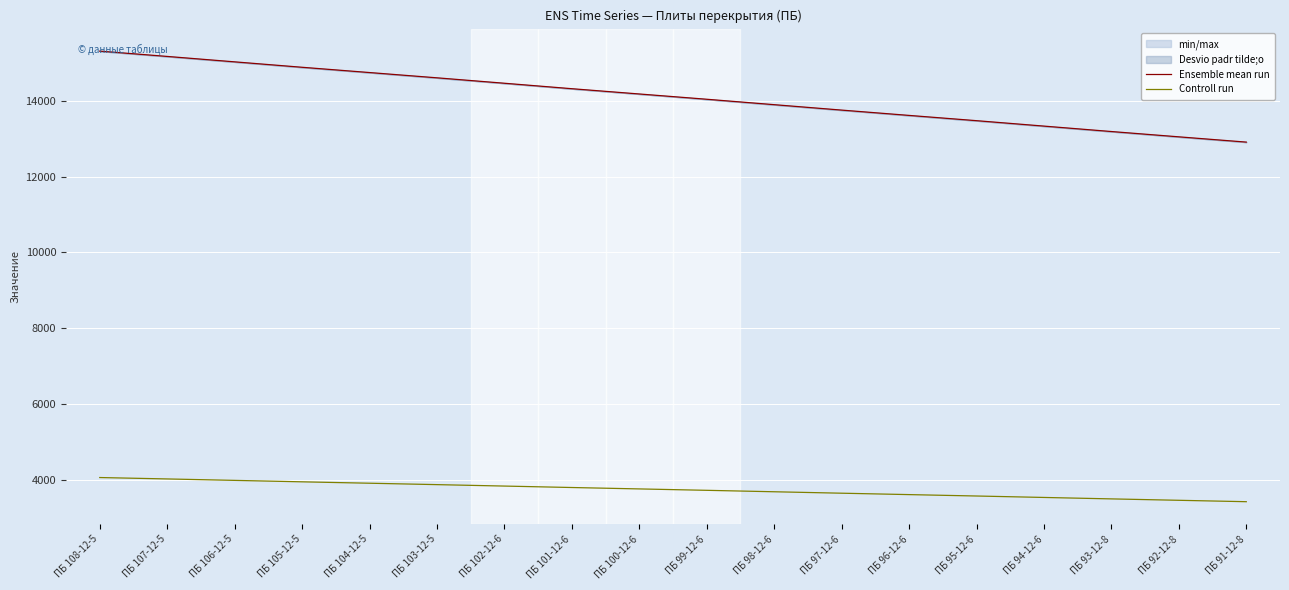

Reading left to right, transcribe all the data shown in this chart.

Ensemble mean run: 15307	15167	15024	14881	14742	14603	14460	14316	14177	14038	13895	13752	13612	13473	13330	13187	13047	12908
Controll run: 4065	4028	3990	3952	3915	3878	3840	3802	3765	3728	3690	3652	3615	3578	3540	3502	3465	3428